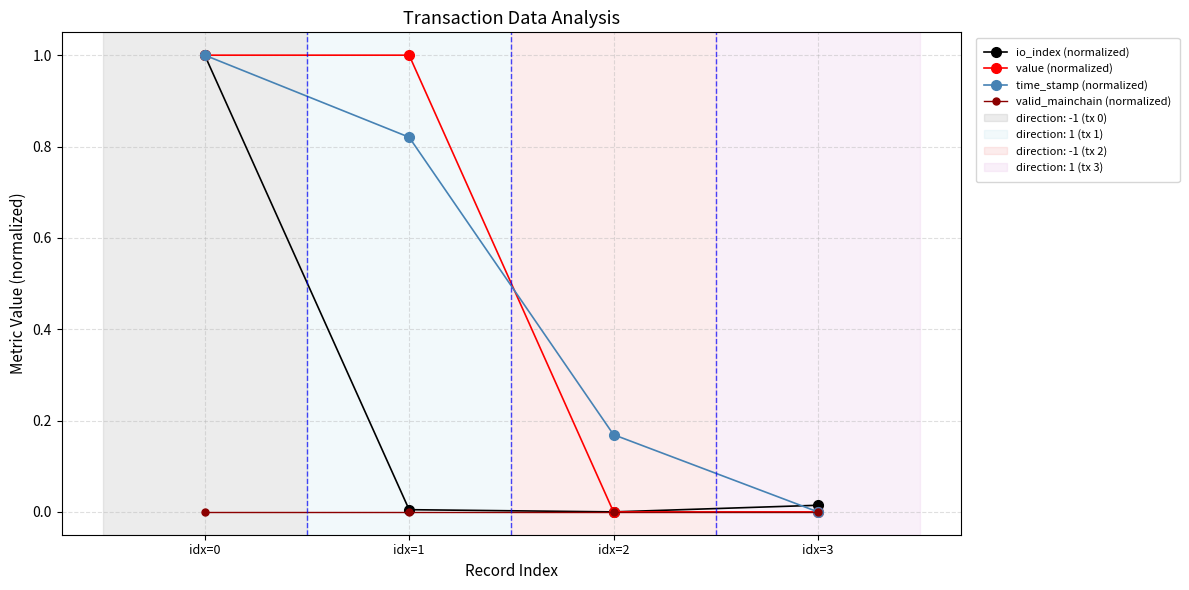

True or false: valid_mainchain (normalized) has a value of 0.0 at idx=3.

True